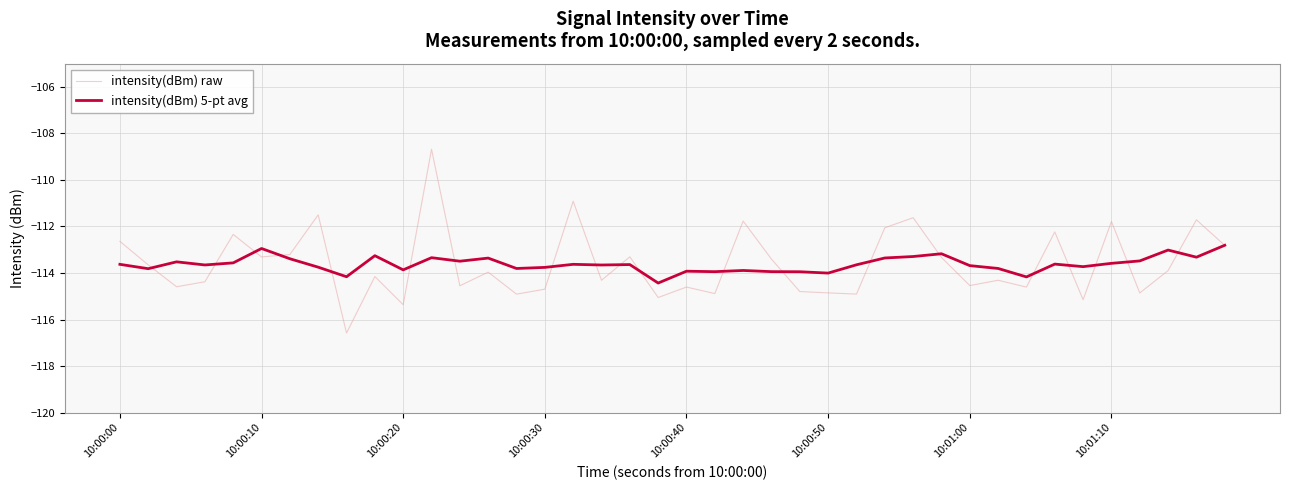

List the series in order of their peak value, lowest first.

intensity(dBm) 5-pt avg, intensity(dBm) raw